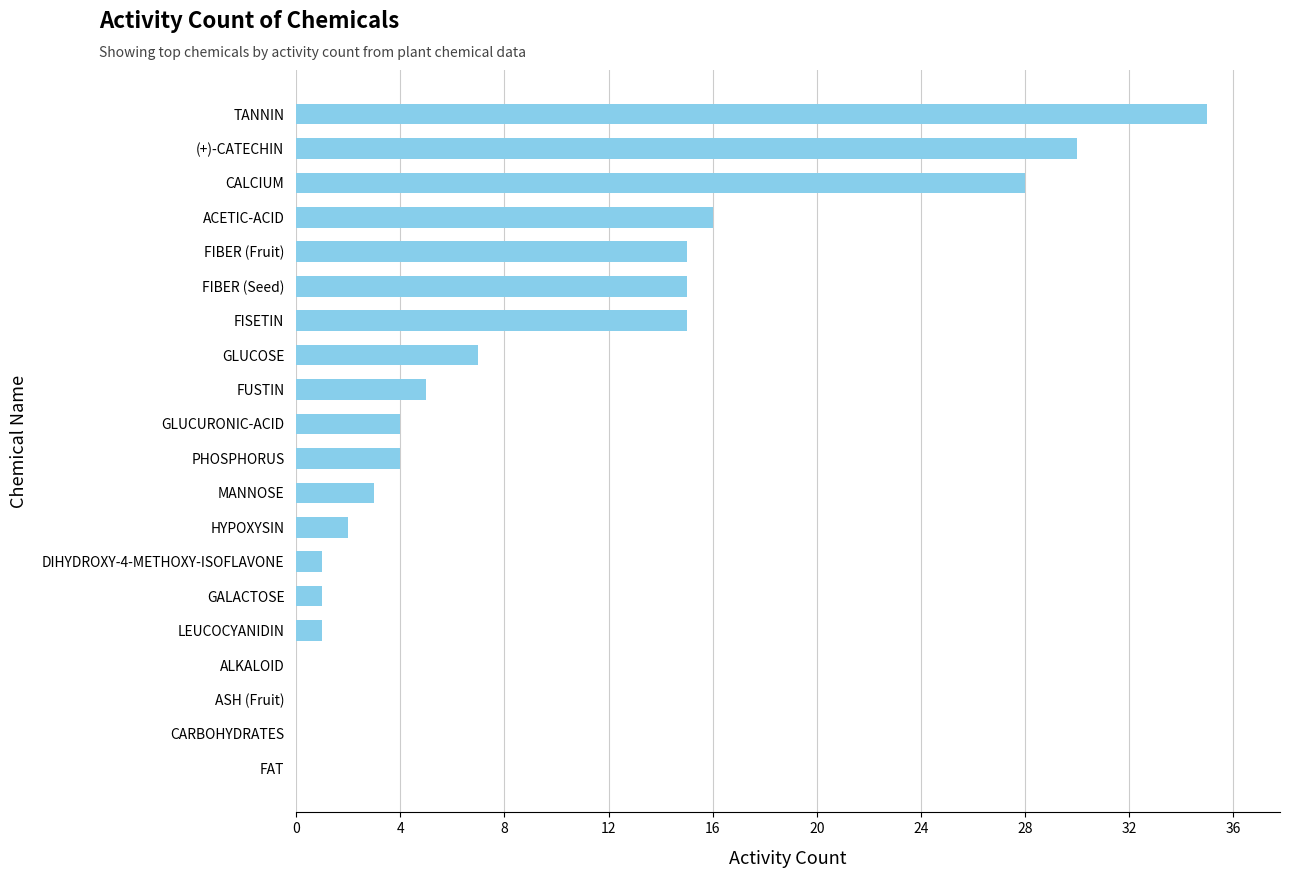

What is the sum of all values?

182